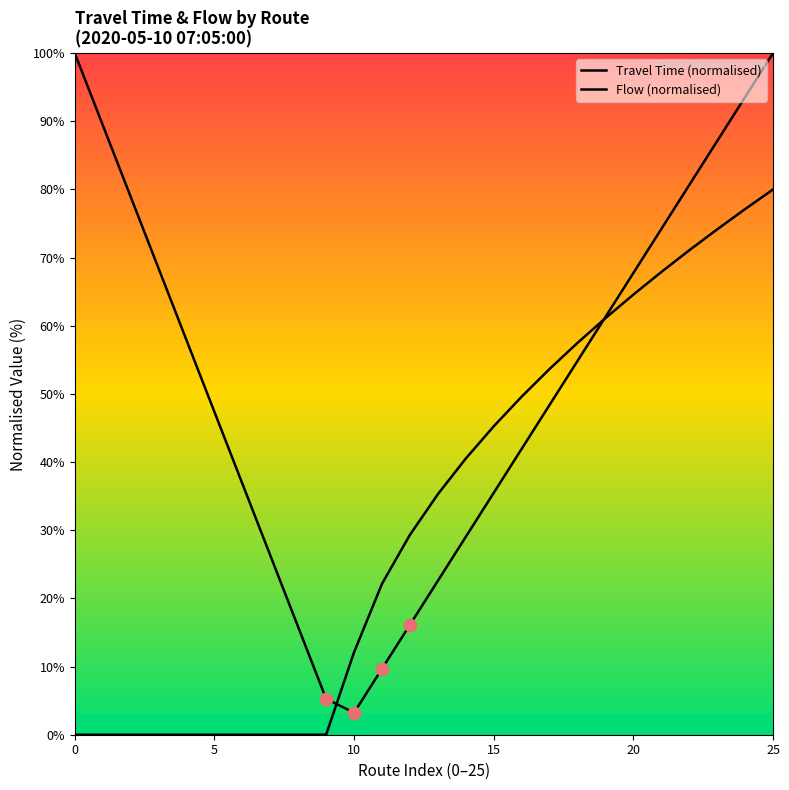

Which series contains the highest Y value?

Travel Time (normalised)